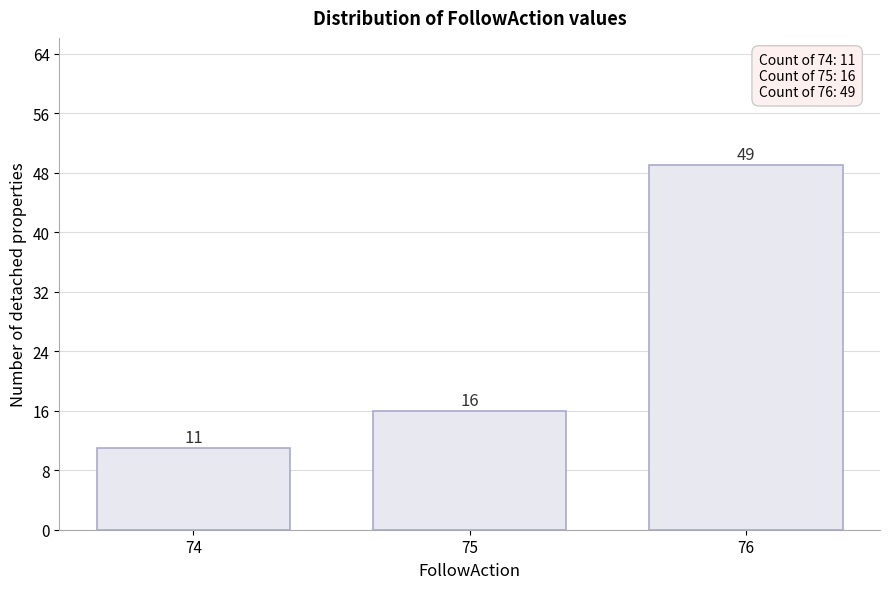

Reading right to left, extract all data points from this chart.

76=49	75=16	74=11